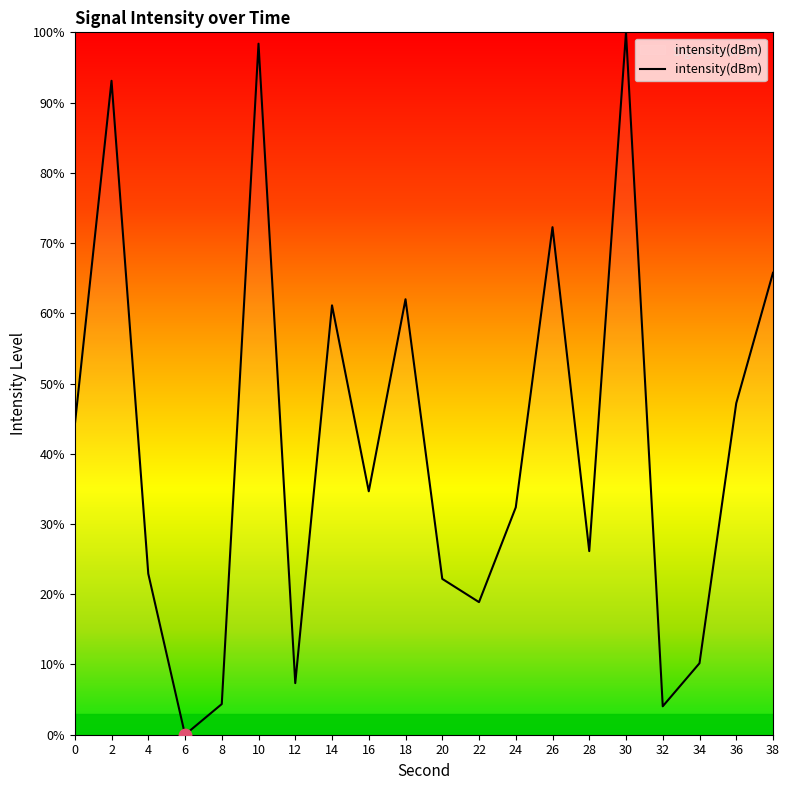

What is the change in value from 6 to 26?

+72.3